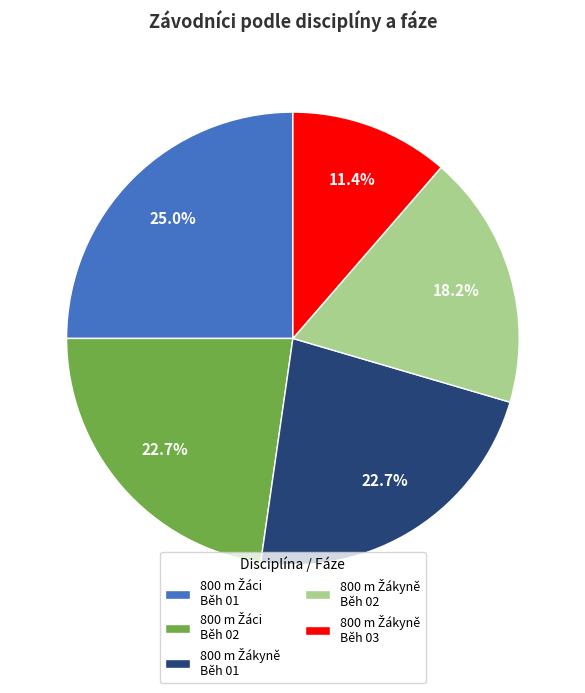

To the nearest percent, what is the average slice percentage?

20%